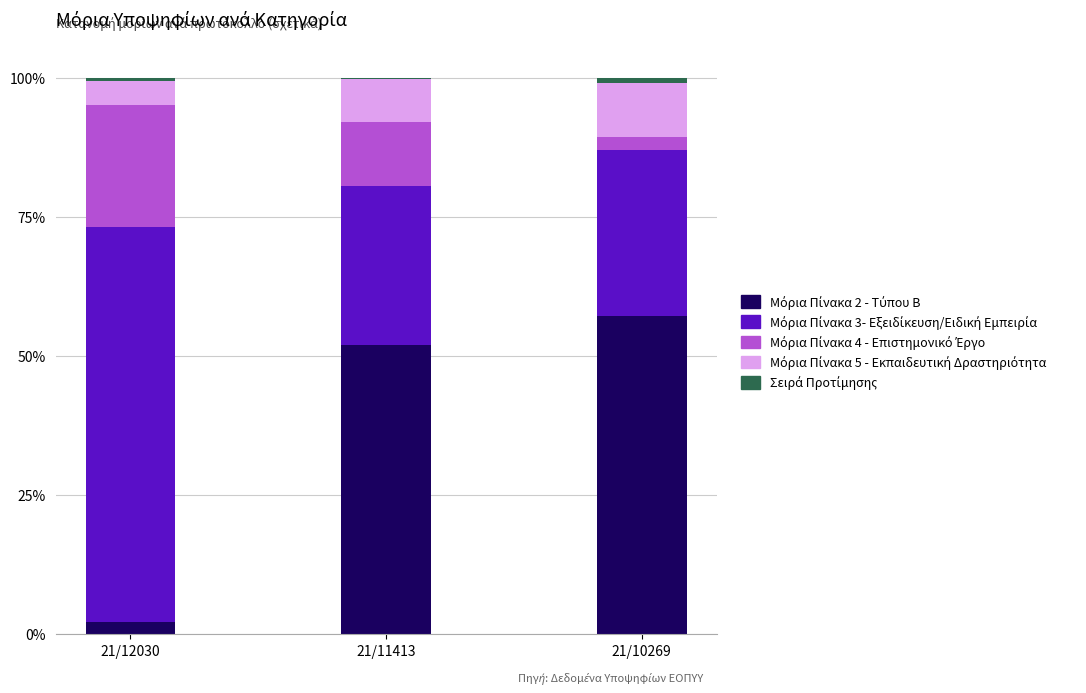

Are the bars horizontal?

No